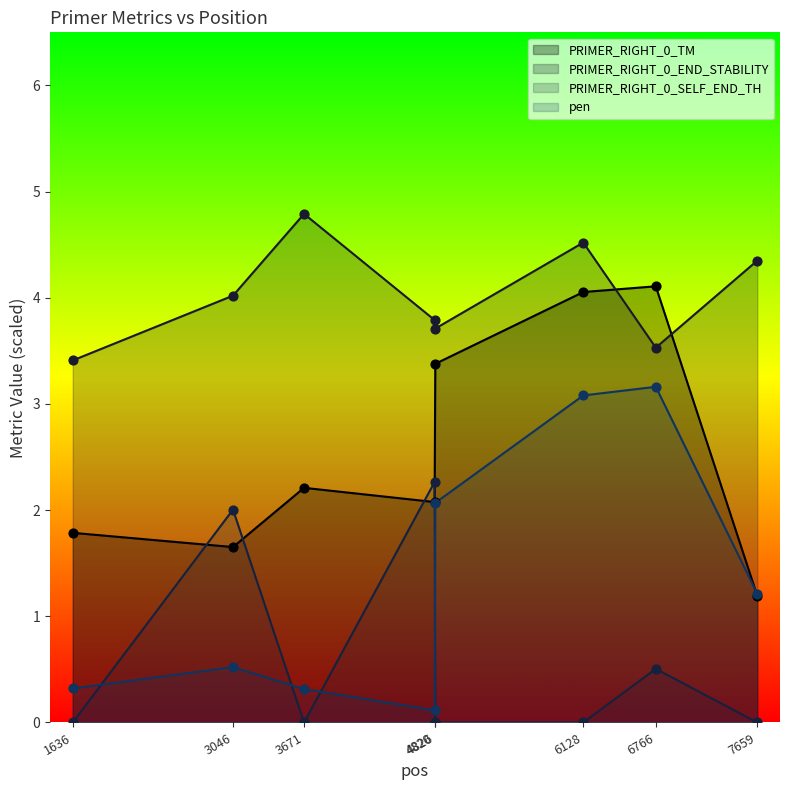

At which category is the sum across all series the highest?

6128